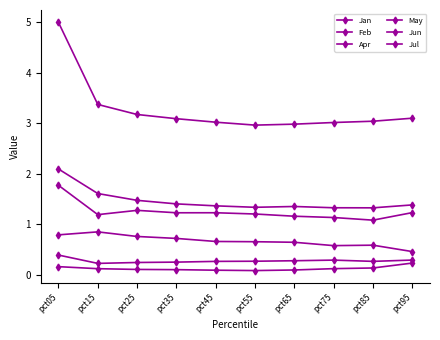

Where is the first local minimum for Jan?

pct55